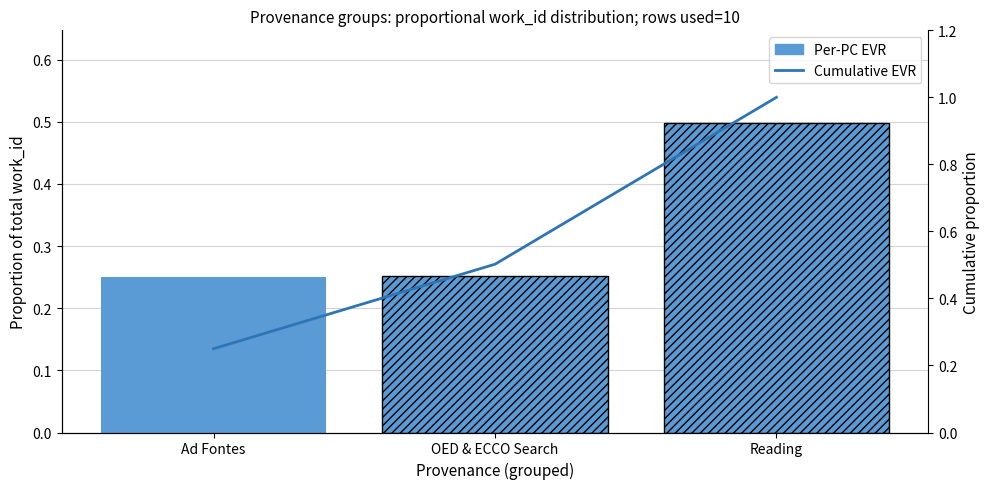

The value at Reading is 1.0. True or false?

True